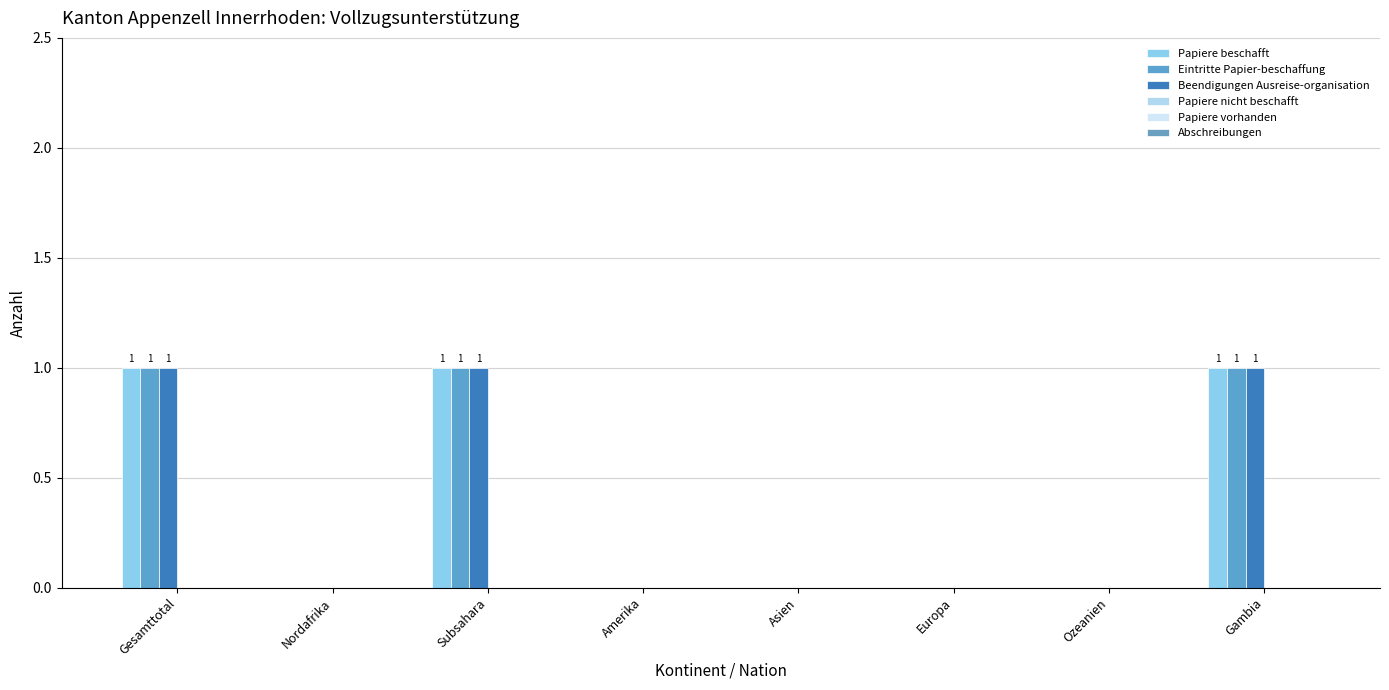

How many categories are shown in the chart?

8